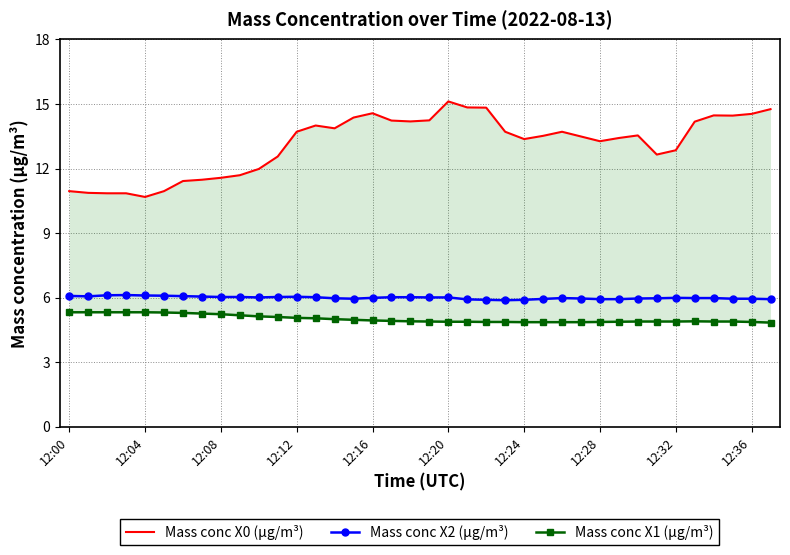

Which series has the largest range (max minus min)?

Mass conc X0 (μg/m³)